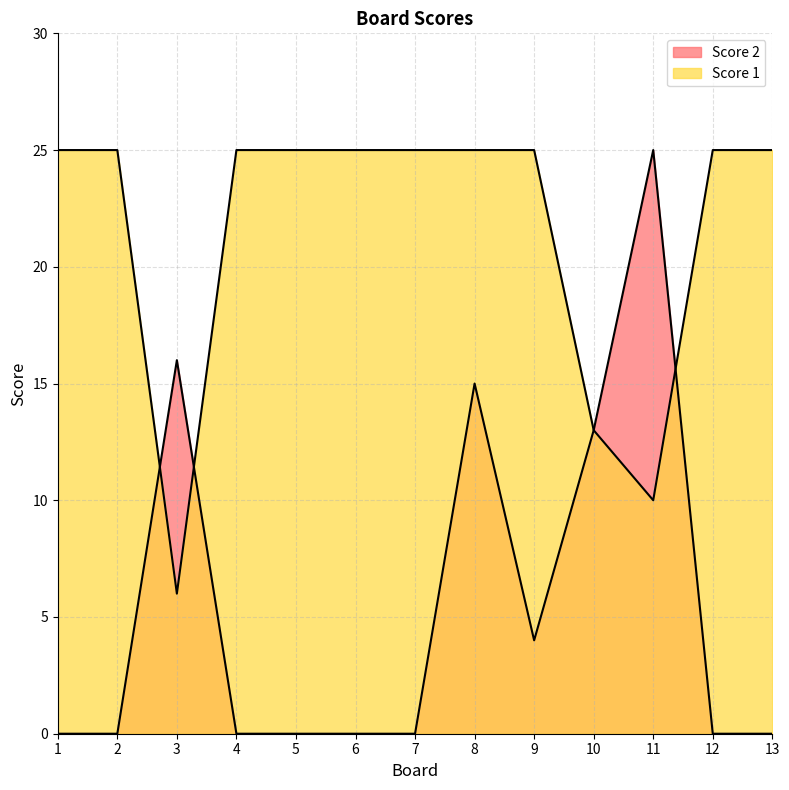

Where is Score 2 nearest to the value 12?

10